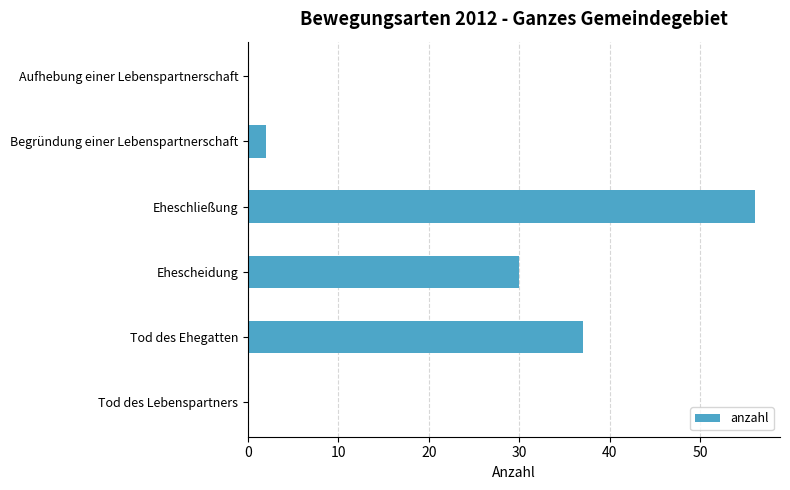

At which category does the chart reach its peak across all series?

Eheschließung